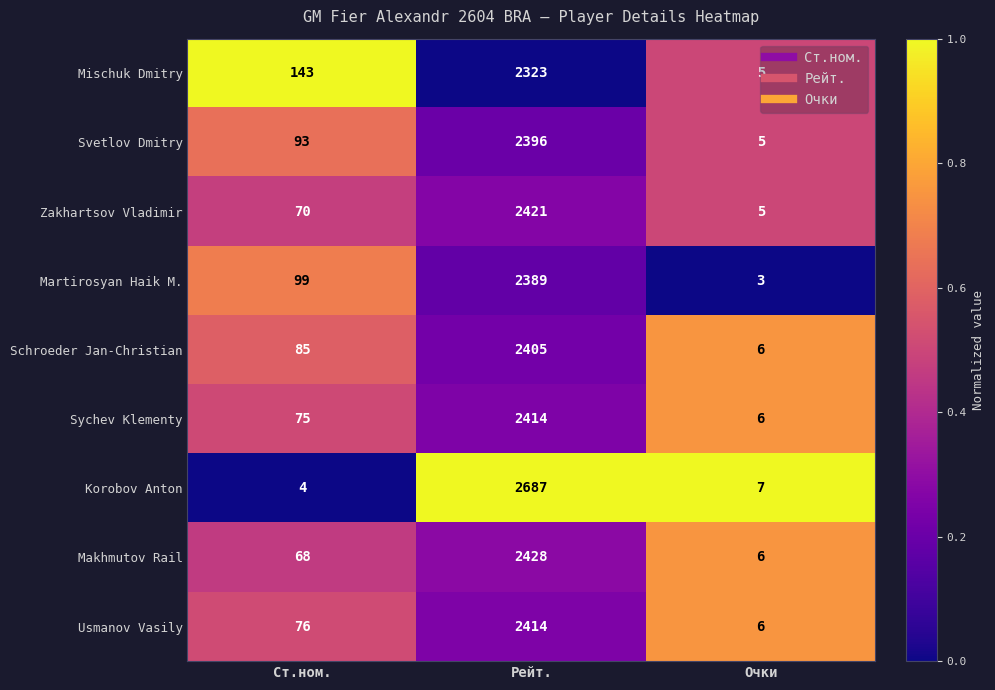

At which category does the chart reach its peak across all series?

Рейт.